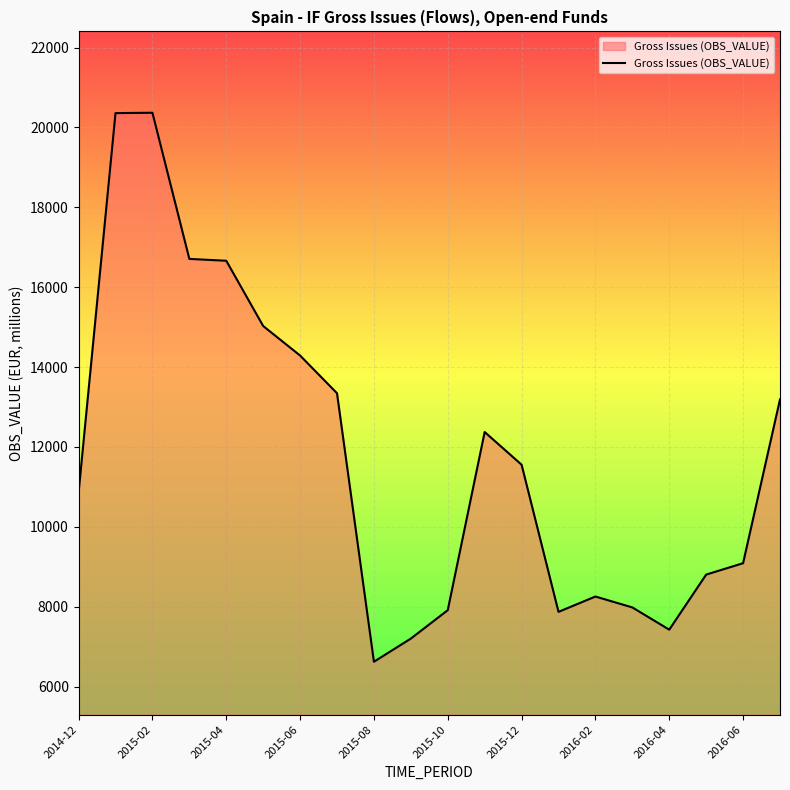

What is the maximum value shown in the chart?

20367